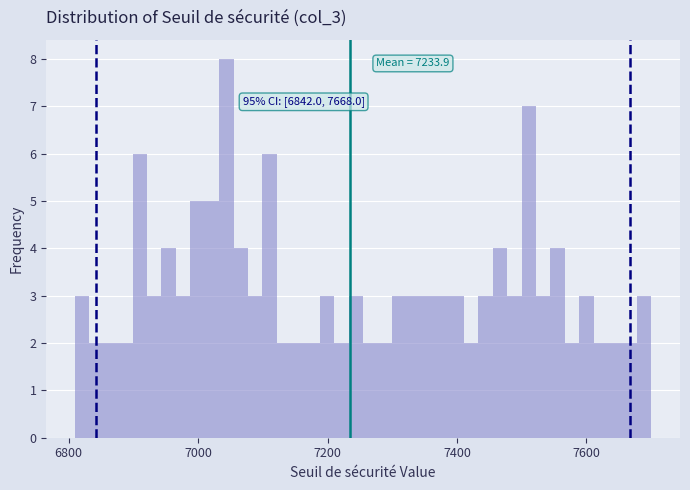

Around what value on the x-axis is the tallest bar? Give the approximate position of its centre, as read against the axis.

7040